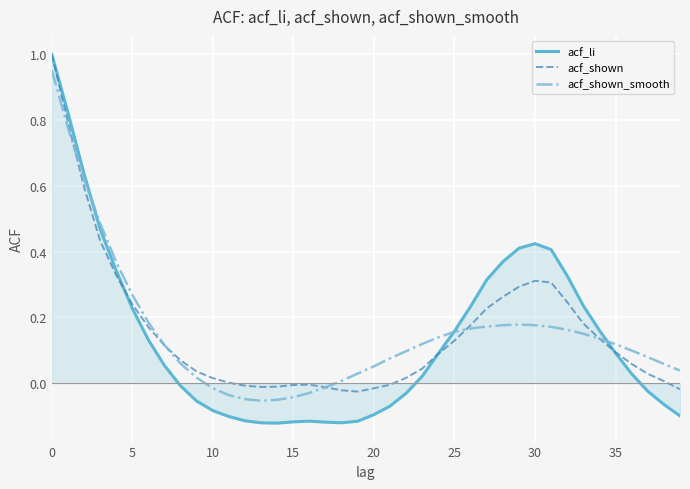

Which series has the largest range (max minus min)?

acf_li